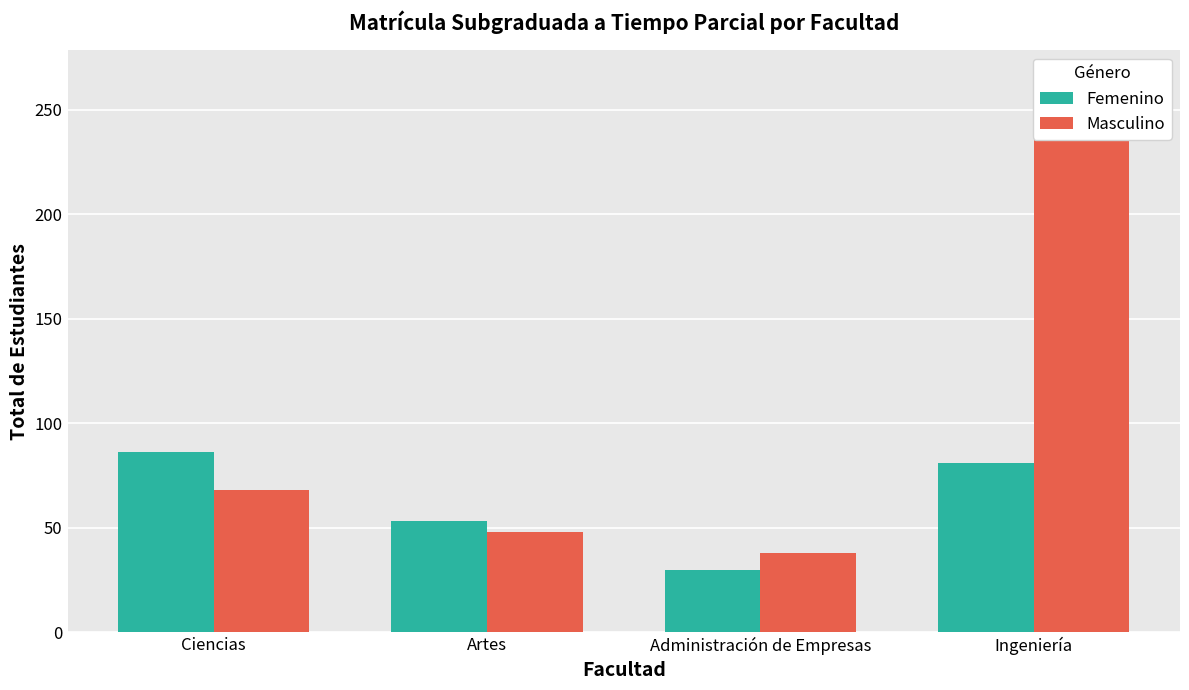

What are all the series names shown in the legend?

Femenino, Masculino